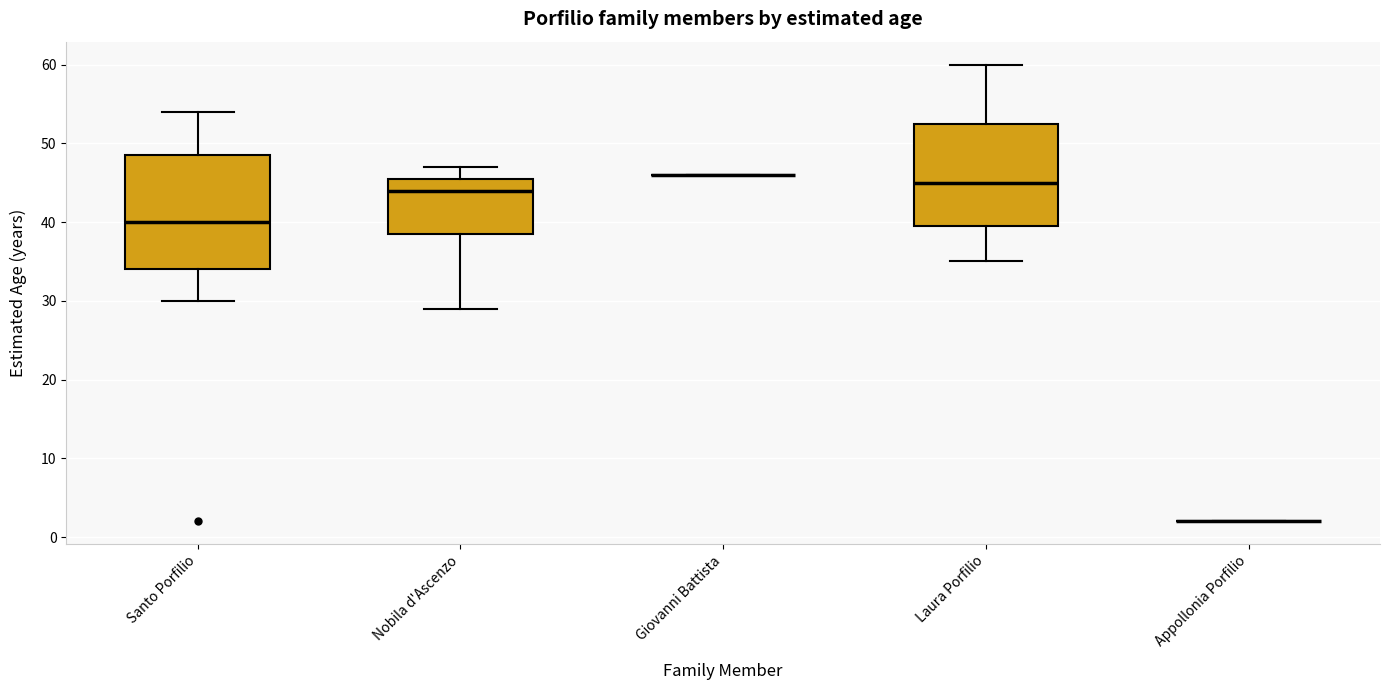

Reading left to right, read every box against the y-axis: the position of its median line, the range the box covers, and the ends of its whiskers. The values are not printed on the chart, so give them approximately, as read against the axis.

Santo Porfilio: median 40, box 34 to 49, whiskers 30 to 54
Nobila d'Ascenzo: median 44, box 39 to 46, whiskers 29 to 47
Giovanni Battista: box collapsed to a line at 46, whiskers 46 to 46
Laura Porfilio: median 45, box 40 to 53, whiskers 35 to 60
Appollonia Porfilio: box collapsed to a line at 2, whiskers 2 to 2